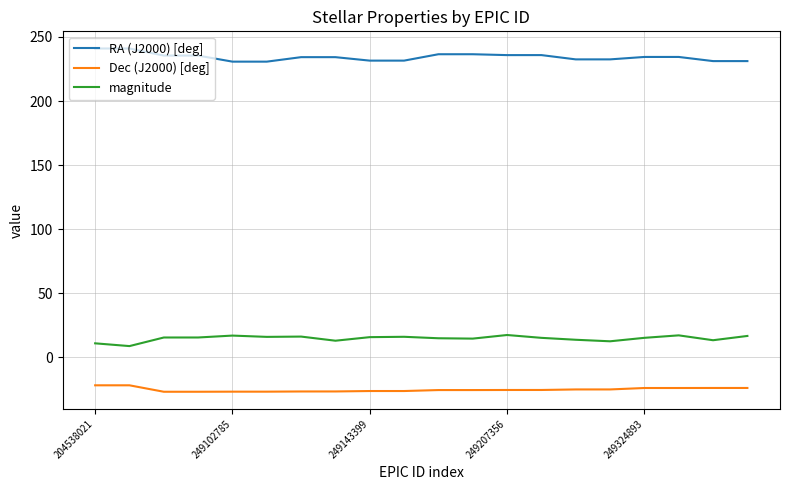

True or false: magnitude and RA (J2000) [deg] intersect in this chart.

False